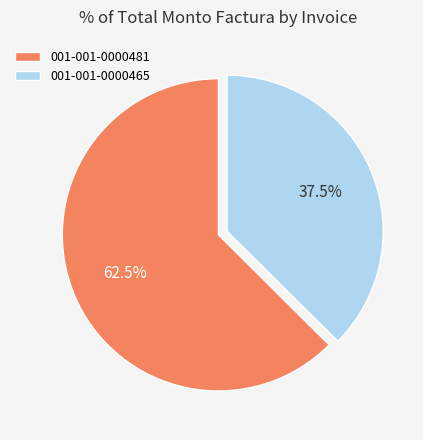

Combined, what portion of the pie is 001-001-0000481 and 001-001-0000465?

100.0%